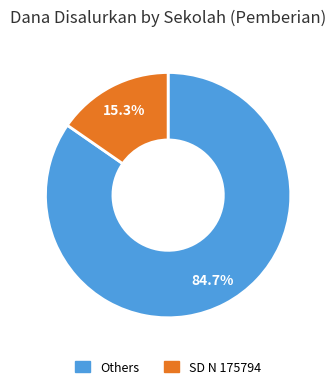

Is there a majority slice in this chart?

Yes